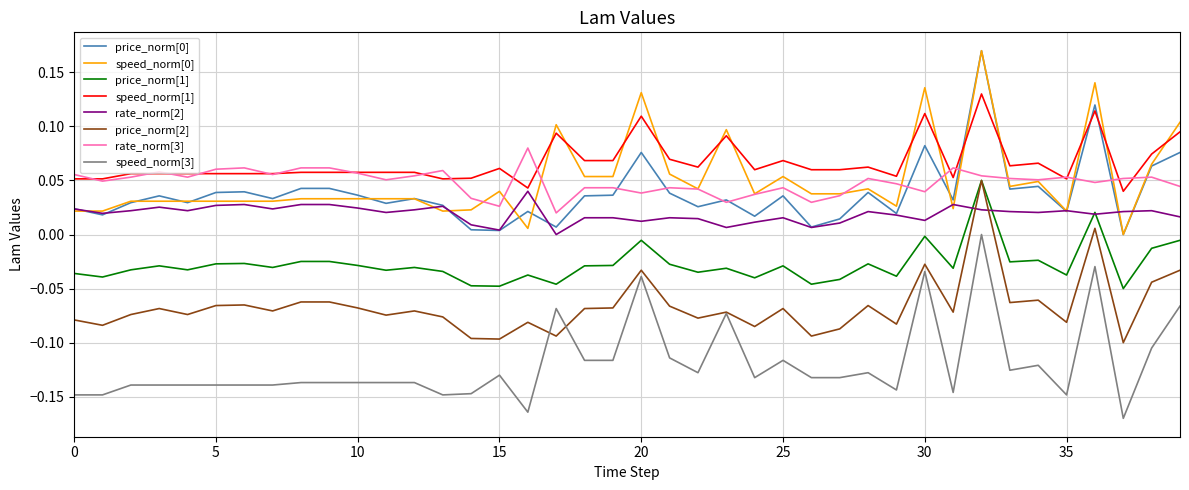

True or false: rate_norm[3] and rate_norm[2] intersect in this chart.

False